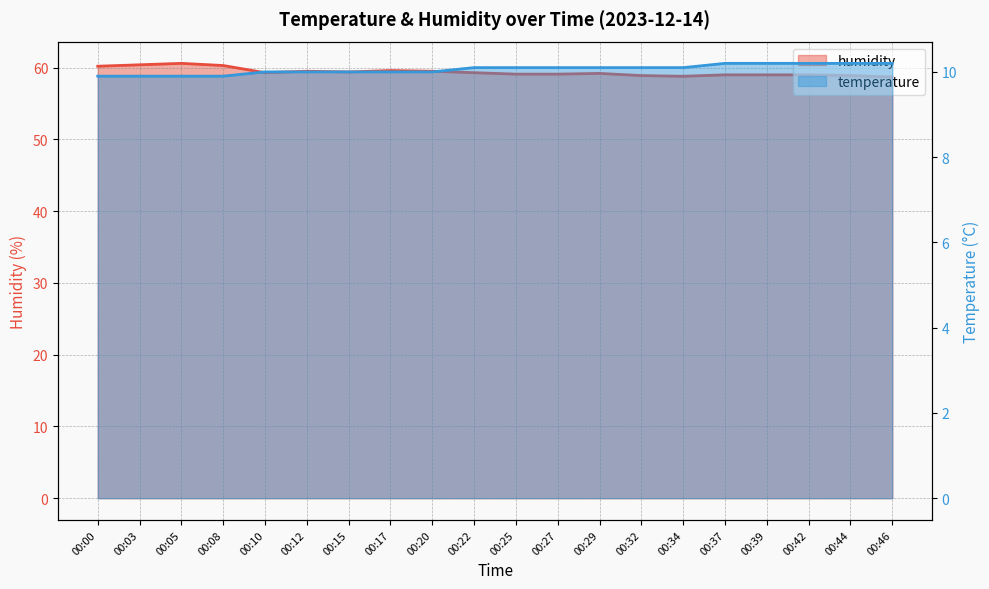

What is the value of the temperature point at the 7th from the left?

10.0